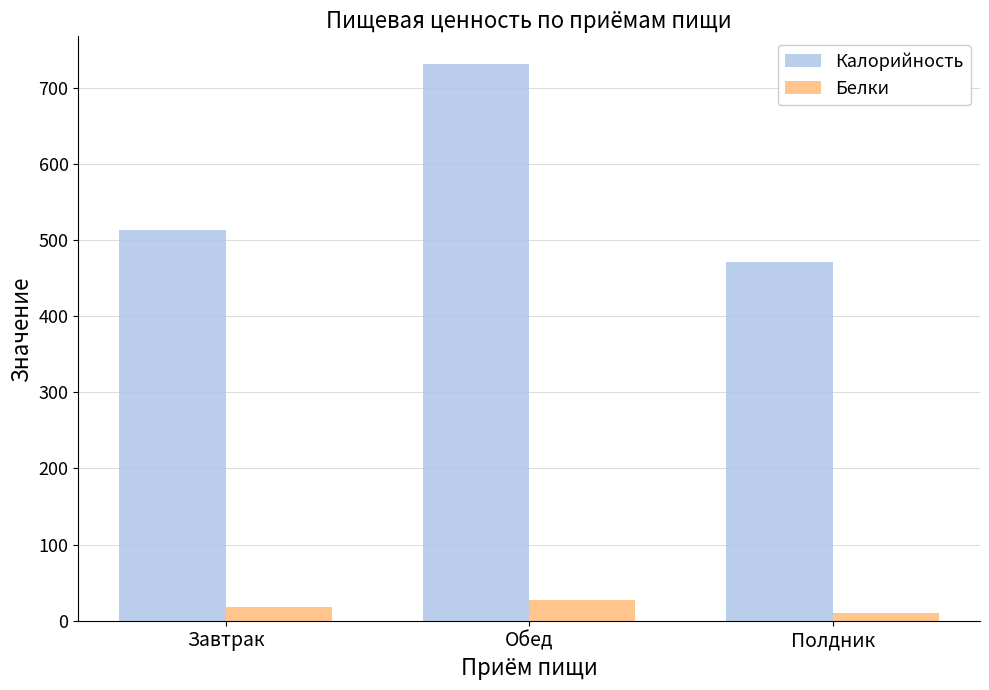

At which label does Белки first exceed 18?

Завтрак